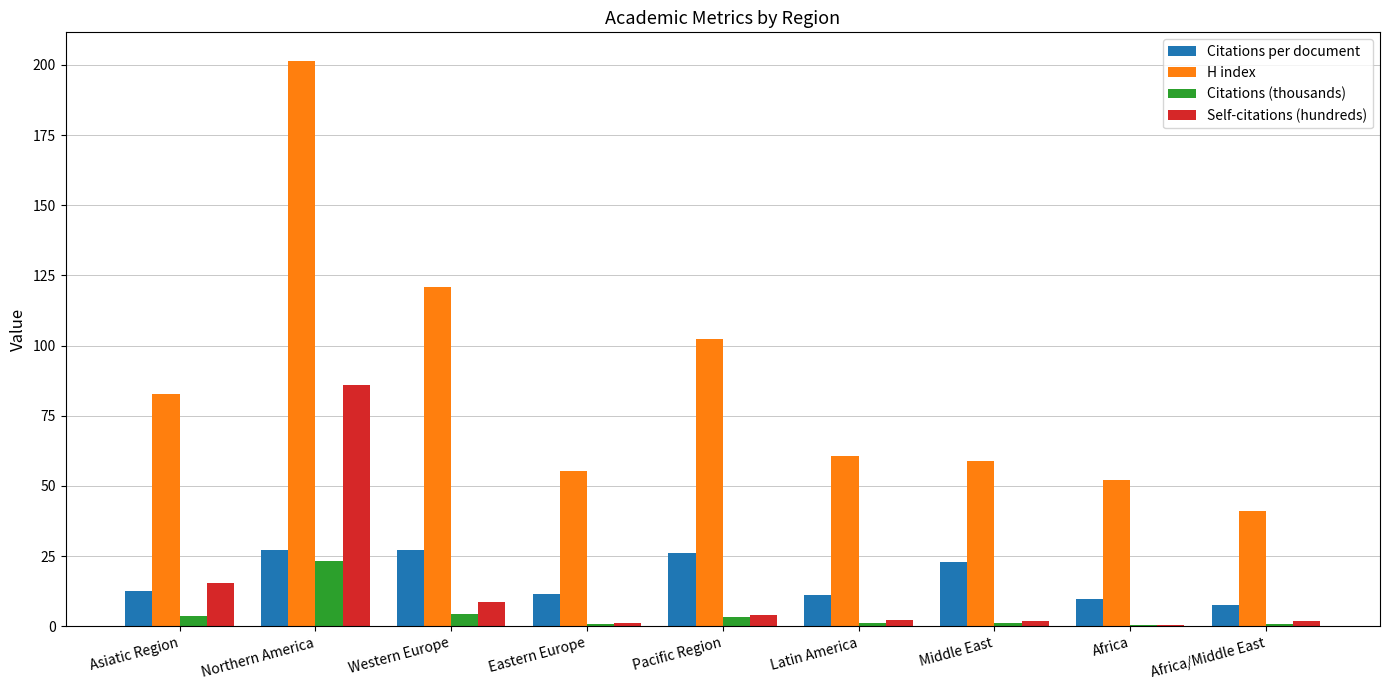

What value does the Citations per document series have at Pacific Region?

26.2